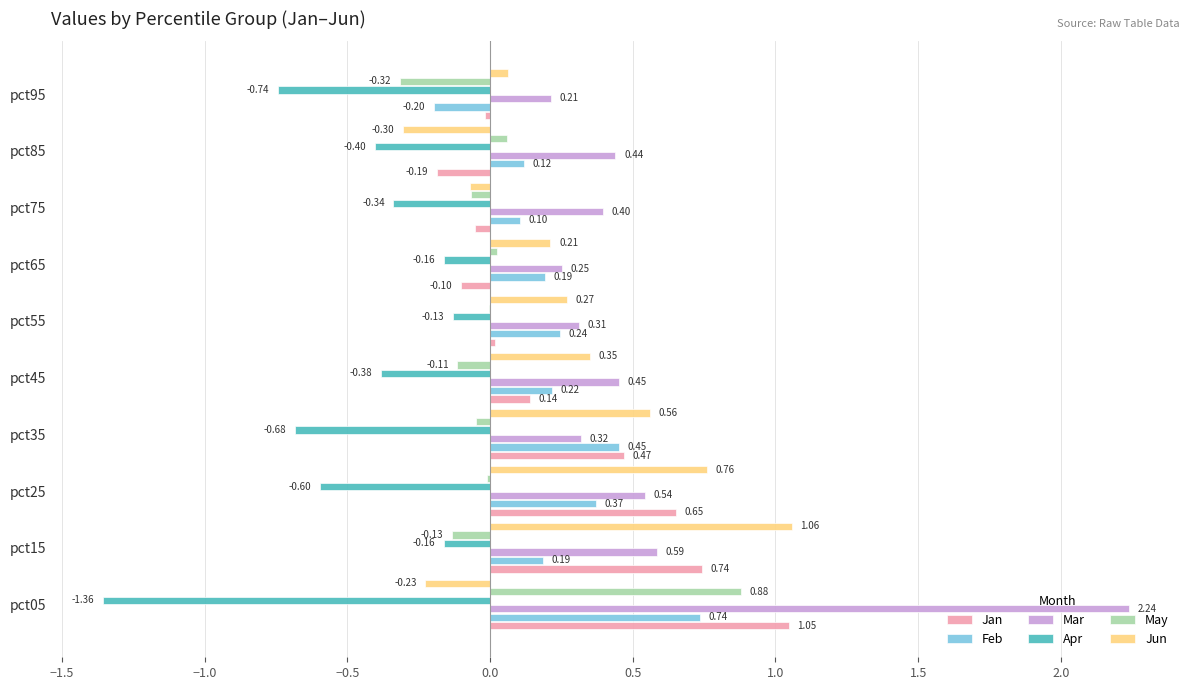

Between pct45 and pct95, which series saw the biggest shift?

Feb